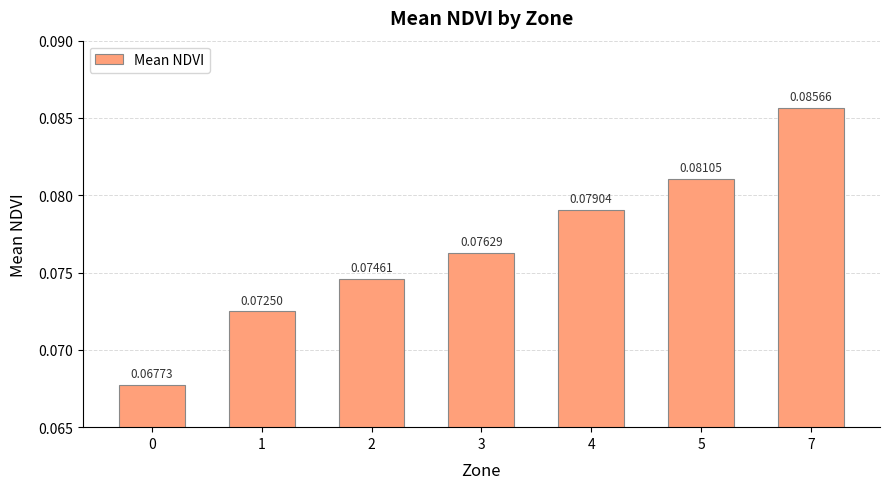

Are the bars grouped side by side (vs. stacked)?

No